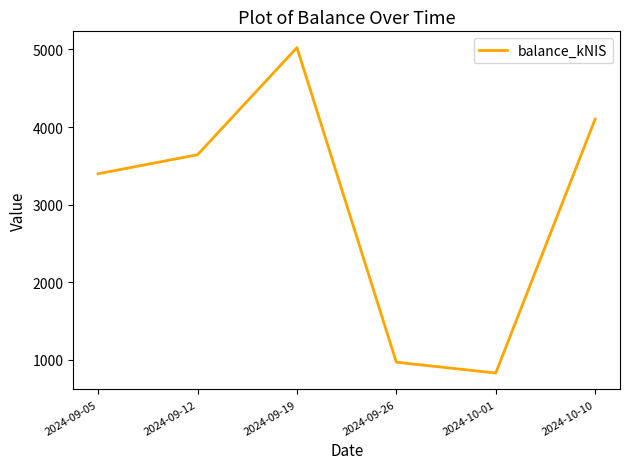

What is the average value?

2995.1